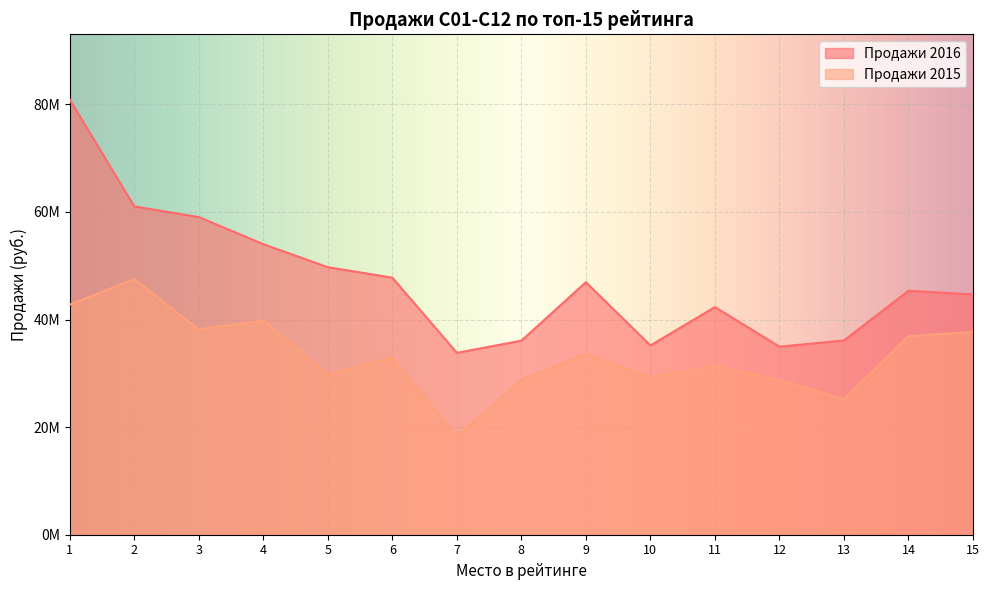

What is the sum of the Продажи 2015 values at 3 and 13?

63379788.4